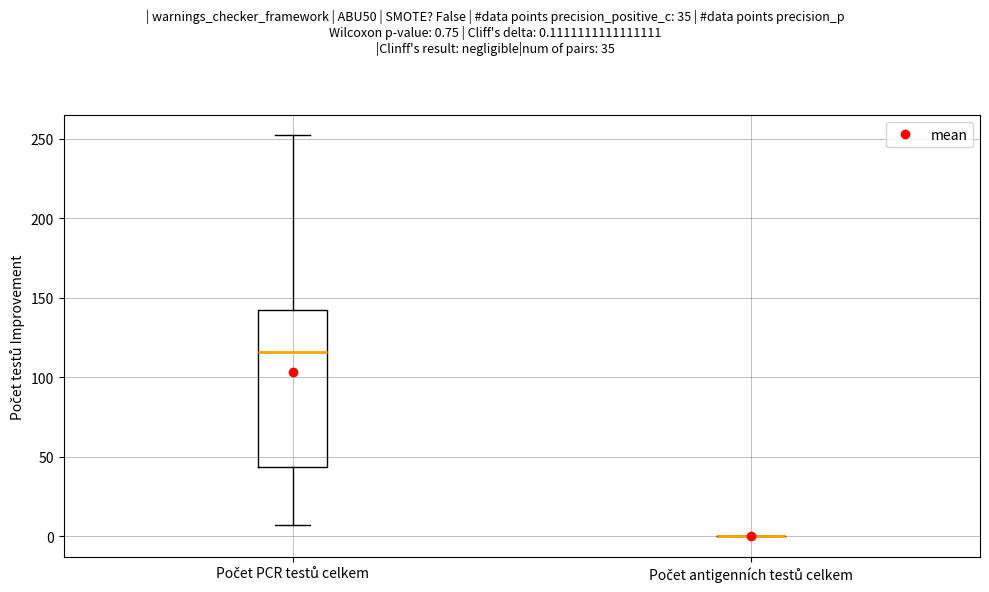

Reading left to right, transcribe this box plot: for each box, give where its median line is, the range the box spans, and where its two whiskers end, as read against the y-axis. The values are not printed on the chart, so give them approximately, as read against the axis.

Počet PCR testů celkem: median 115, box 45 to 145, whiskers 5 to 250
Počet antigenních testů celkem: box collapsed to a line at 0, whiskers 0 to 0